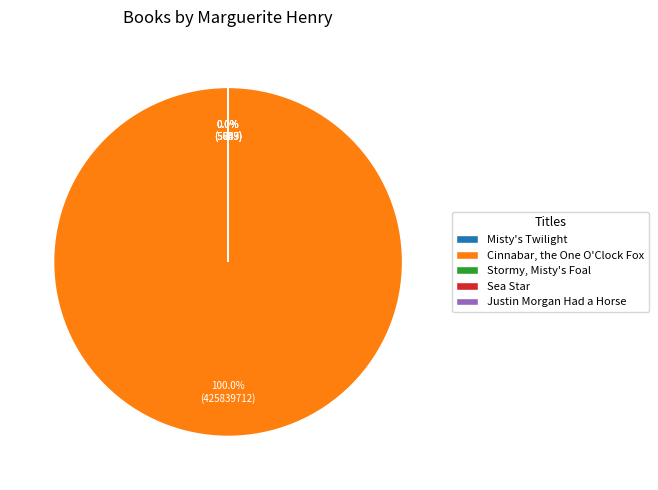

Rank the categories by value from lowest to highest.

Justin Morgan Had a Horse, Stormy, Misty's Foal, Sea Star, Misty's Twilight, Cinnabar, the One O'Clock Fox